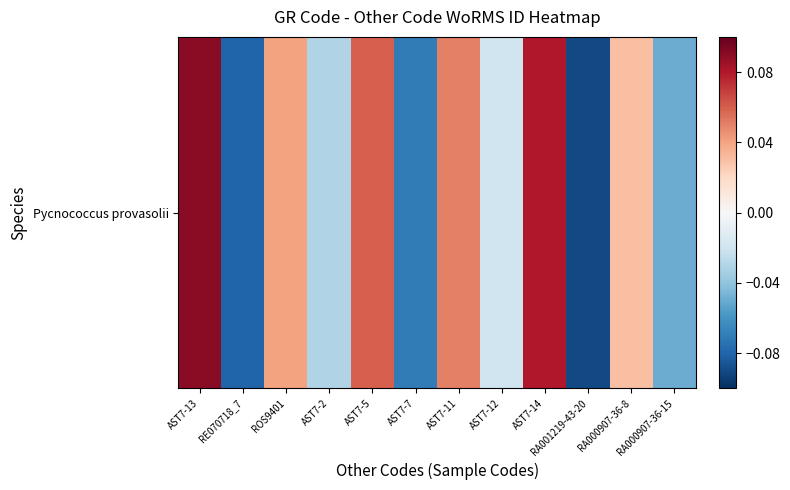

List the labels in order of value, smallest first.

RA001219-43-20, RE070718_7, AST7-7, RA000907-36-15, AST7-2, AST7-12, RA000907-36-8, ROS9401, AST7-11, AST7-5, AST7-14, AST7-13